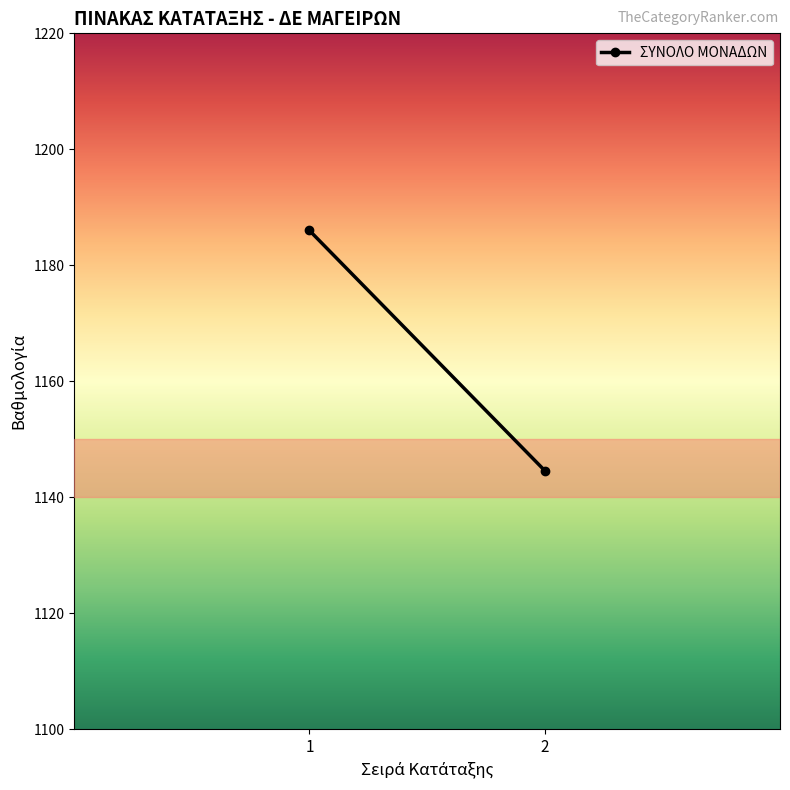

What is the value of the Σειρά Κατάταξης point at the 2nd from the left?

2.0